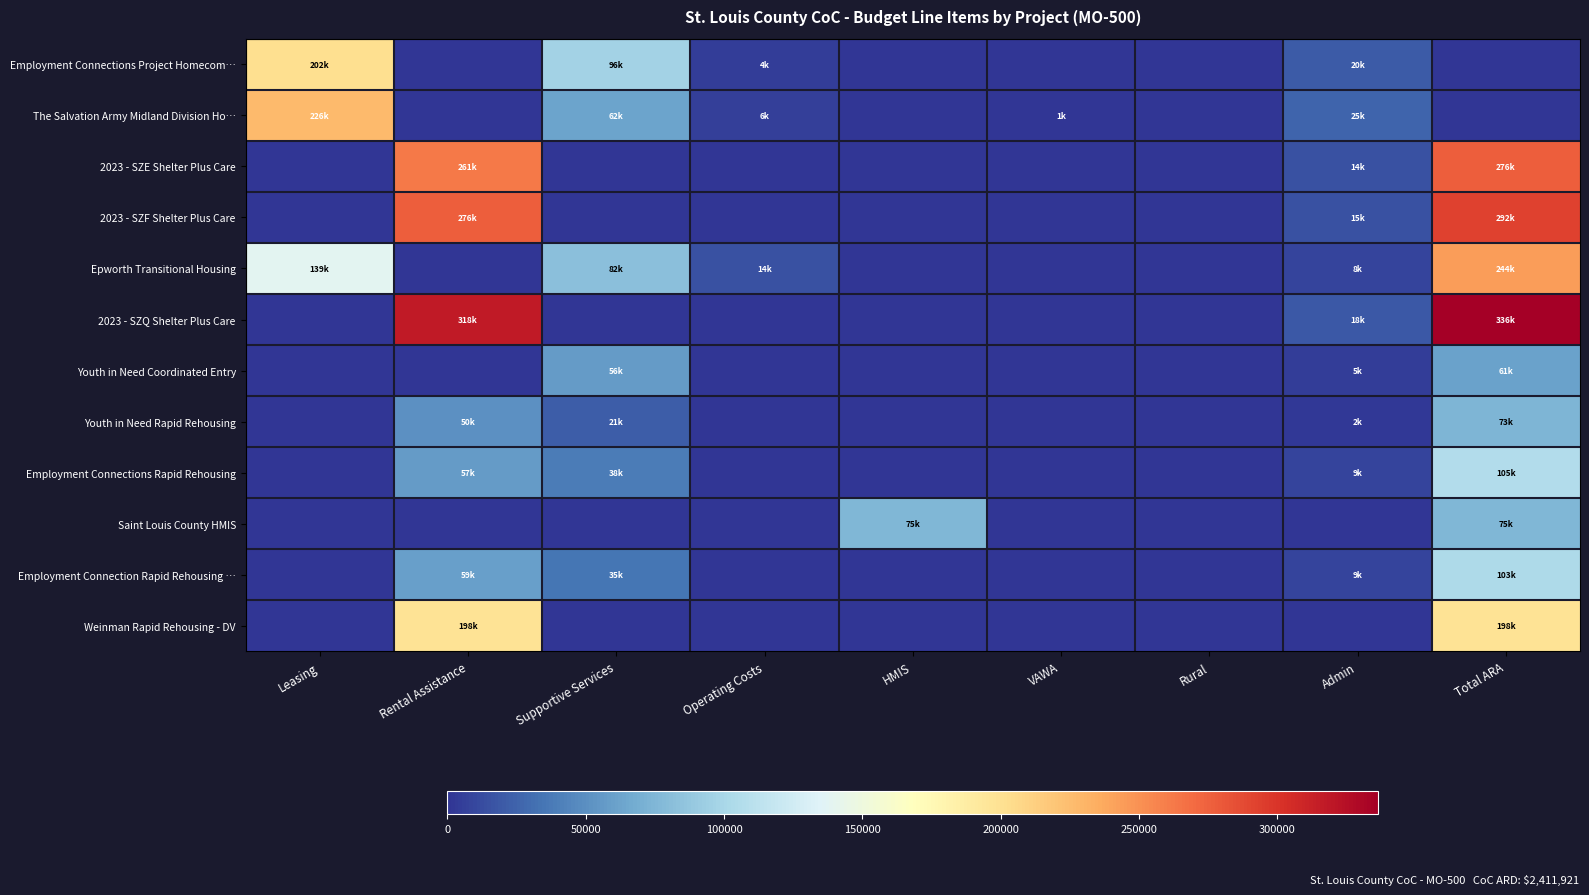

List the series in order of their peak value, lowest first.

Youth in Need Coordinated Entry, Youth in Need Rapid Rehousing, Saint Louis County HMIS, Employment Connection Rapid Rehousing …, Employment Connections Rapid Rehousing, Weinman Rapid Rehousing - DV, Employment Connections Project Homecom…, The Salvation Army Midland Division Ho…, Epworth Transitional Housing, 2023 - SZE Shelter Plus Care, 2023 - SZF Shelter Plus Care, 2023 - SZQ Shelter Plus Care